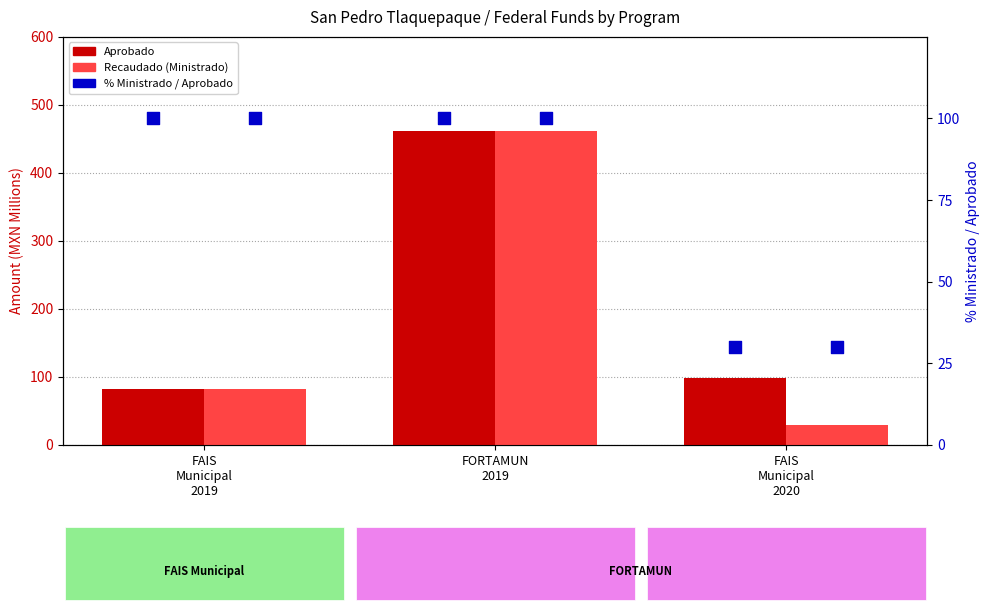

Which series reaches the maximum Y coordinate?

Aprobado